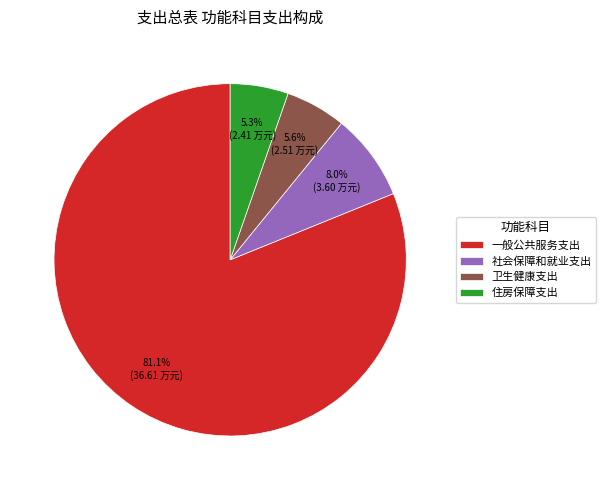

To the nearest percent, what is the combined percentage of 一般公共服务支出 and 住房保障支出?

86%